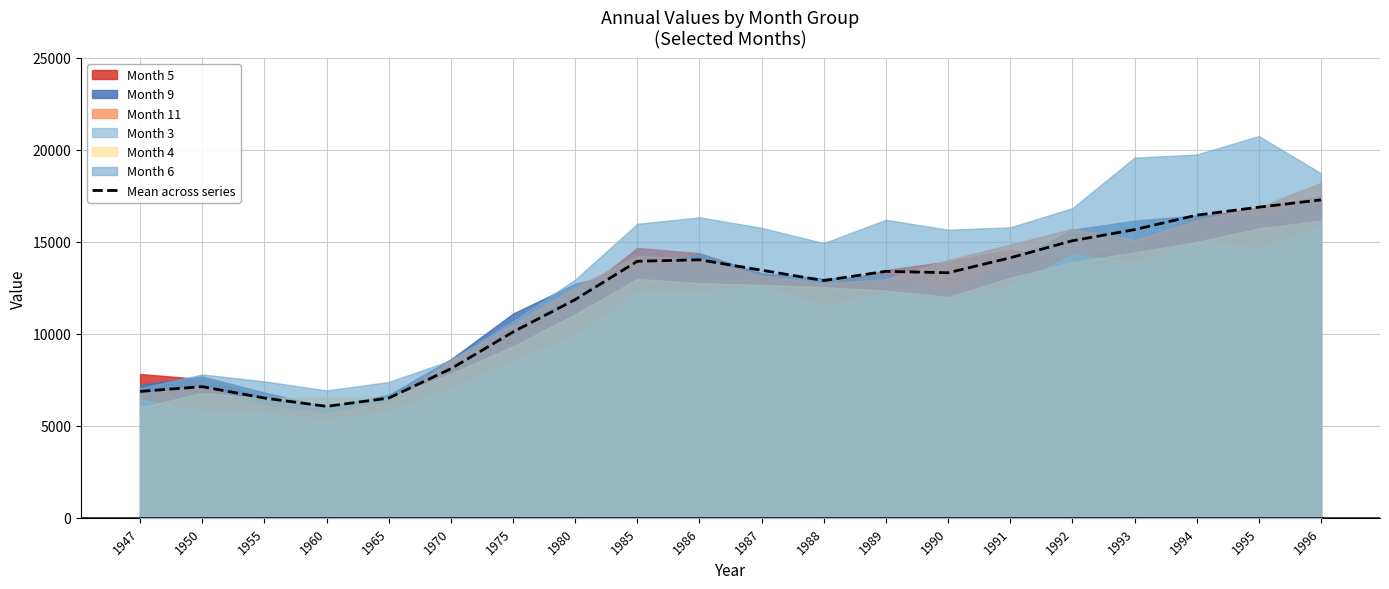

What is the change in value from 1989 to 1993?

+2266.5